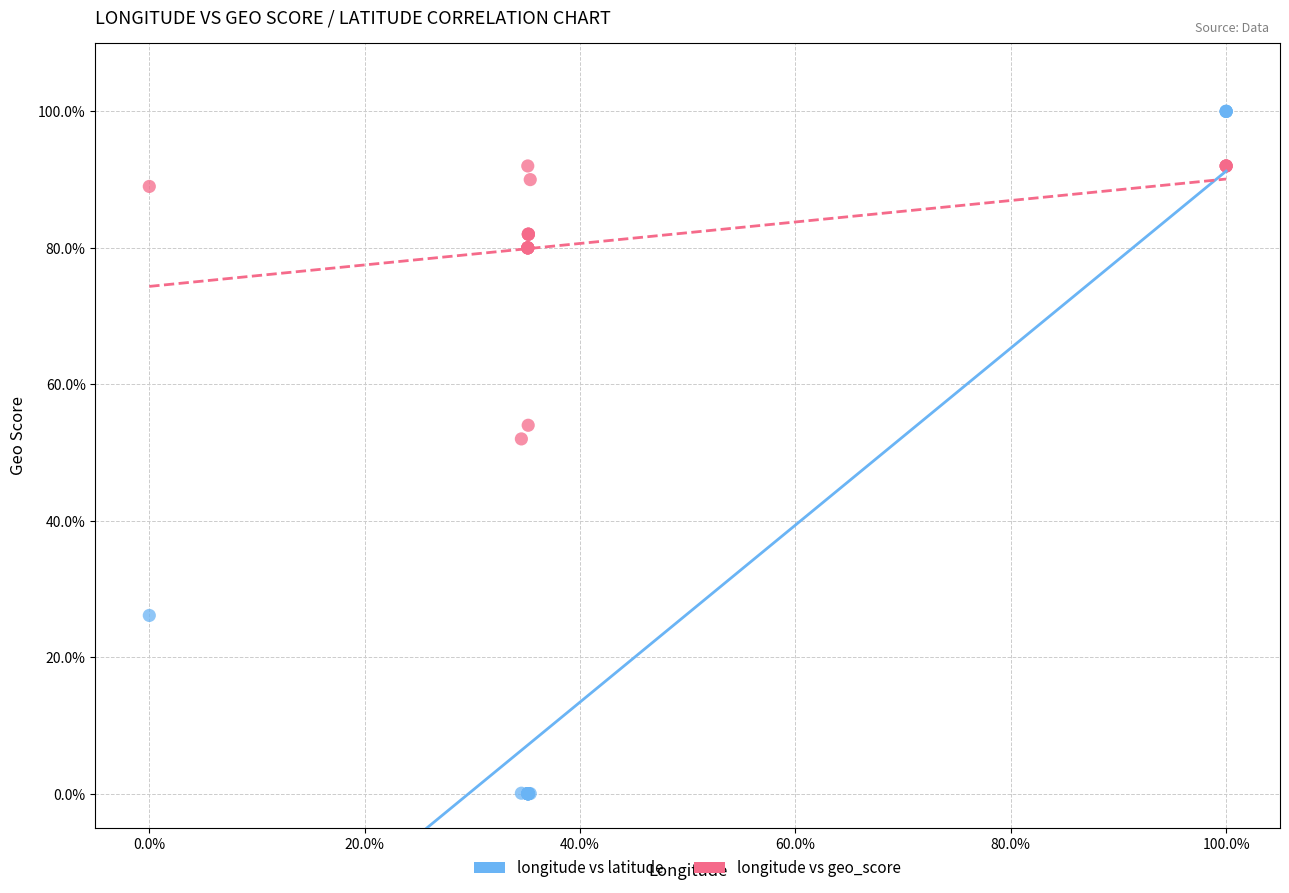

Which series contains the highest Y value?

longitude vs latitude